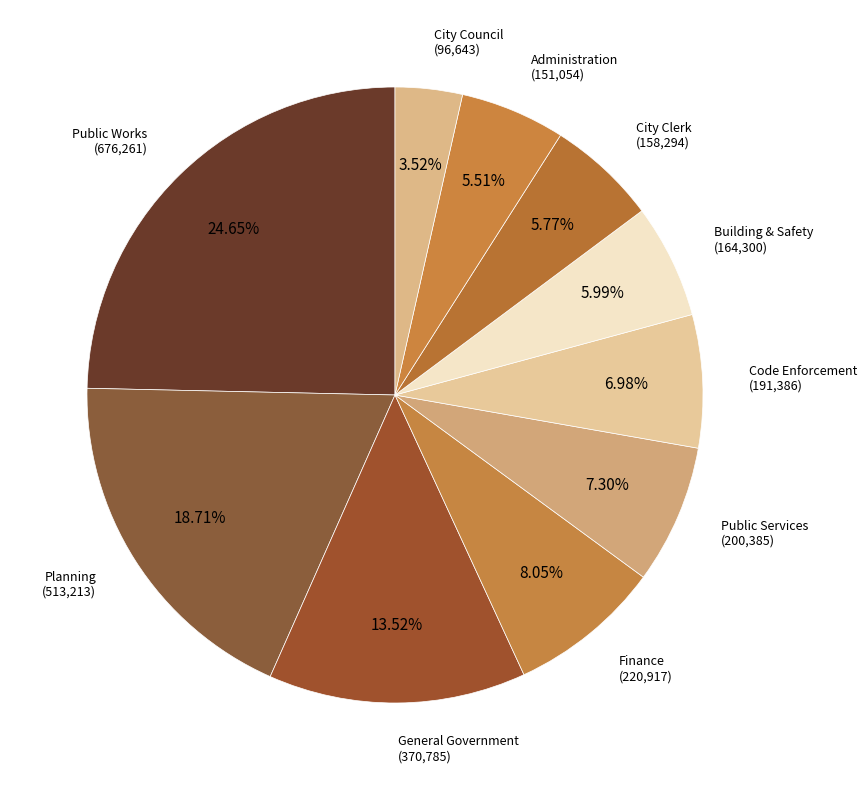

To the nearest percent, what is the average slice percentage?

10%